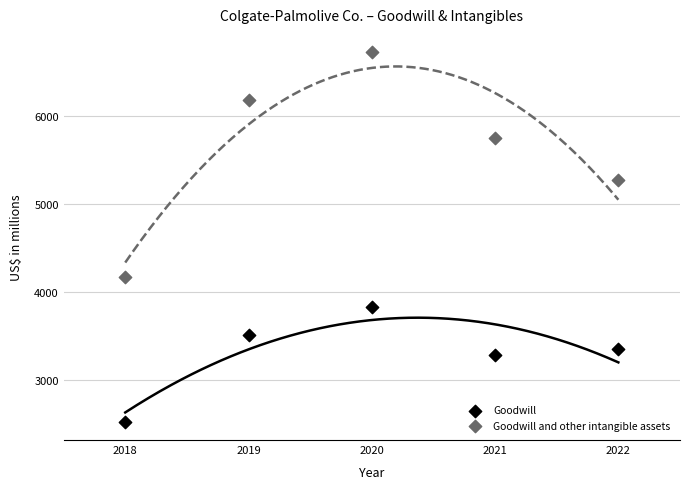

Across all data points, what is the average Y value?

4458